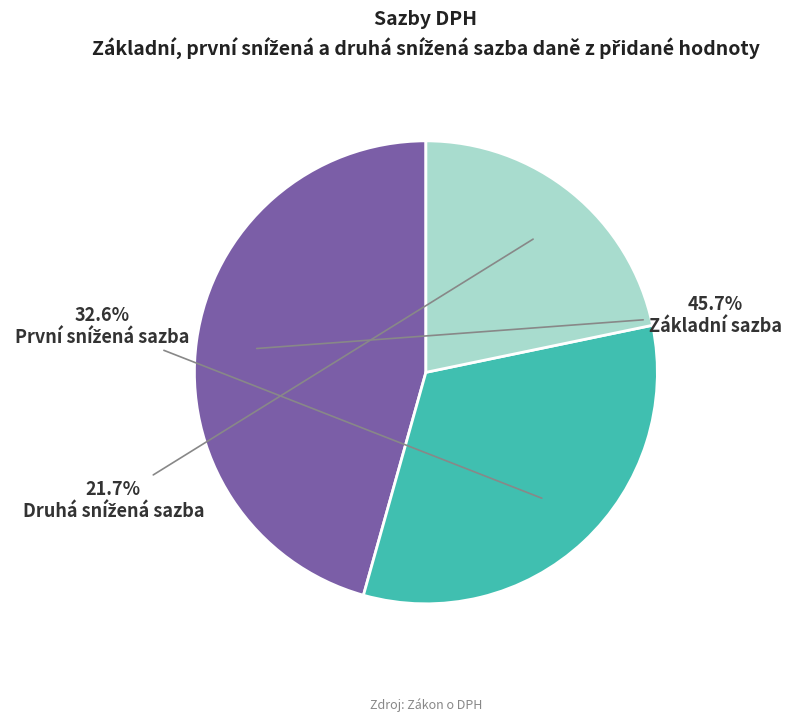

Is there a majority slice in this chart?

No